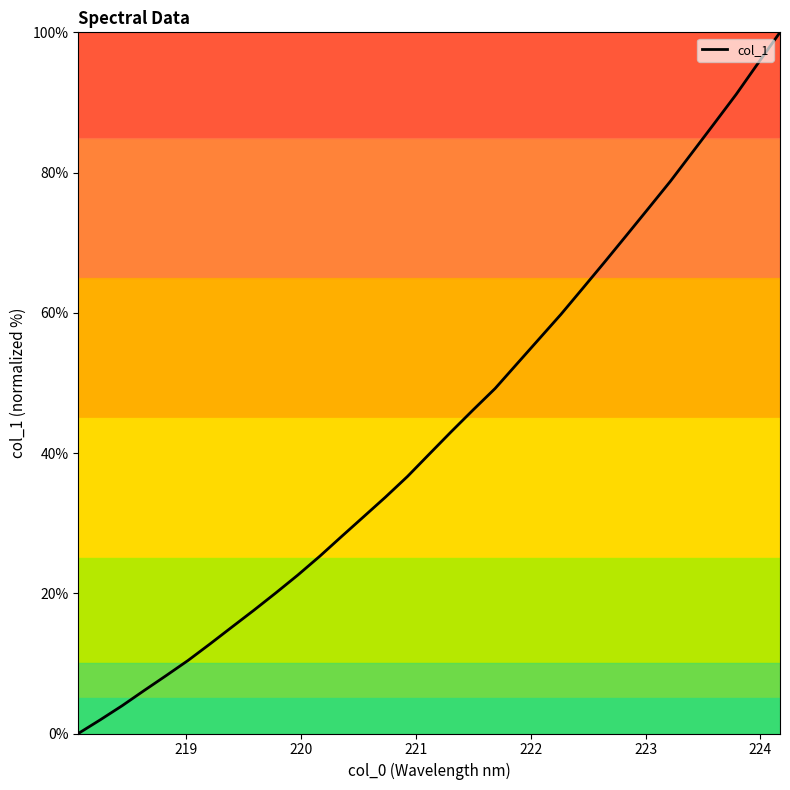

What is the maximum value shown in the chart?

100.0